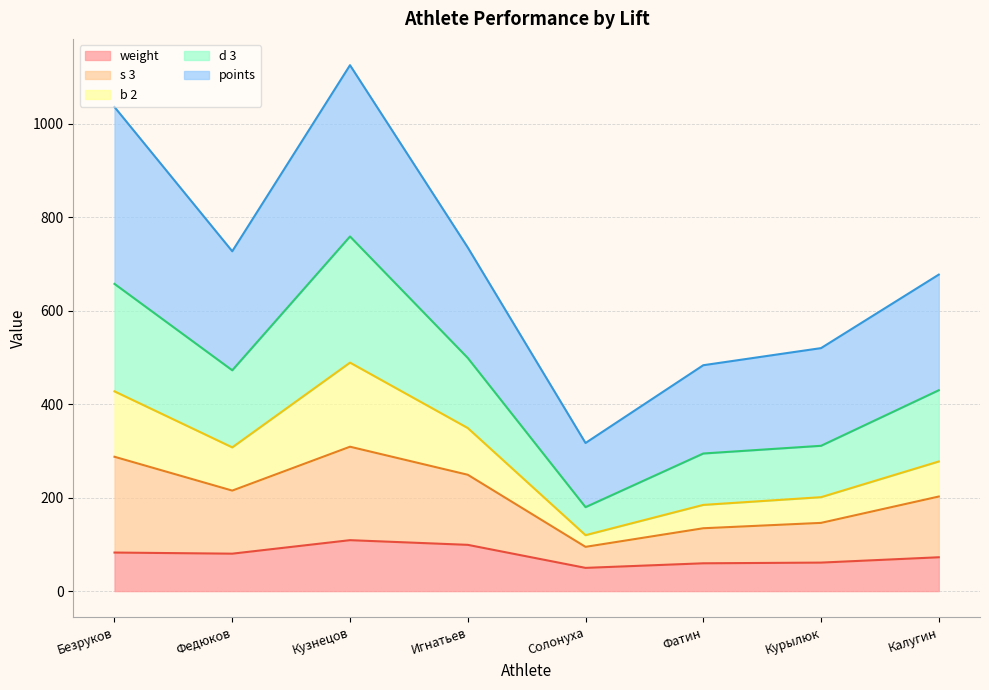

What is the label of the 2nd point from the left?

Федюков